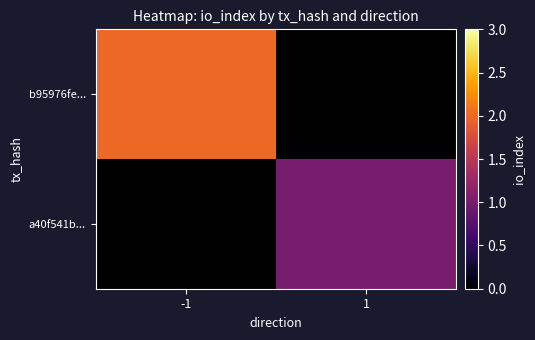

List the series in order of their peak value, highest first.

b95976fe..., a40f541b...